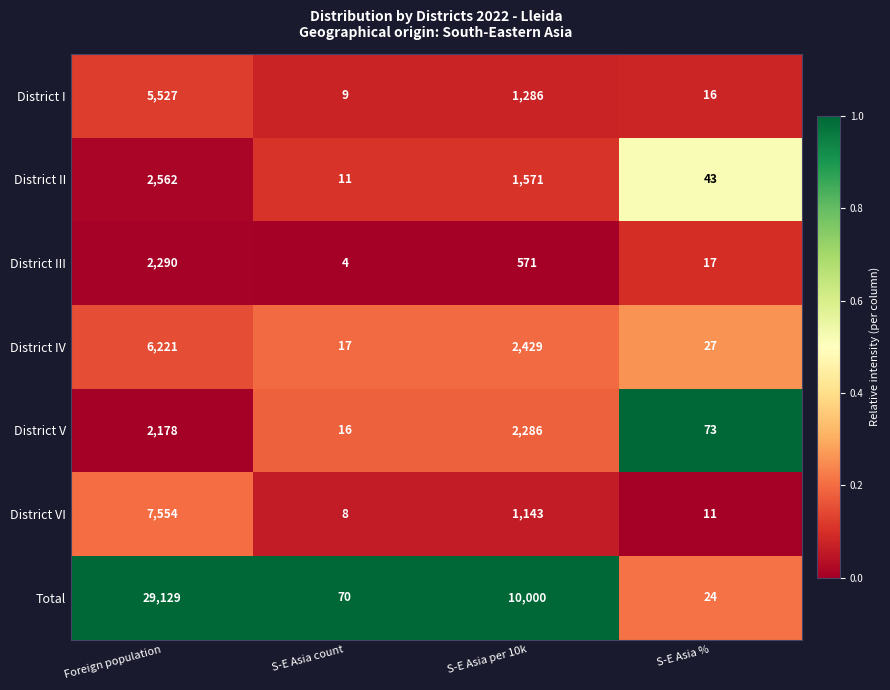

Which series has the largest range (max minus min)?

Total